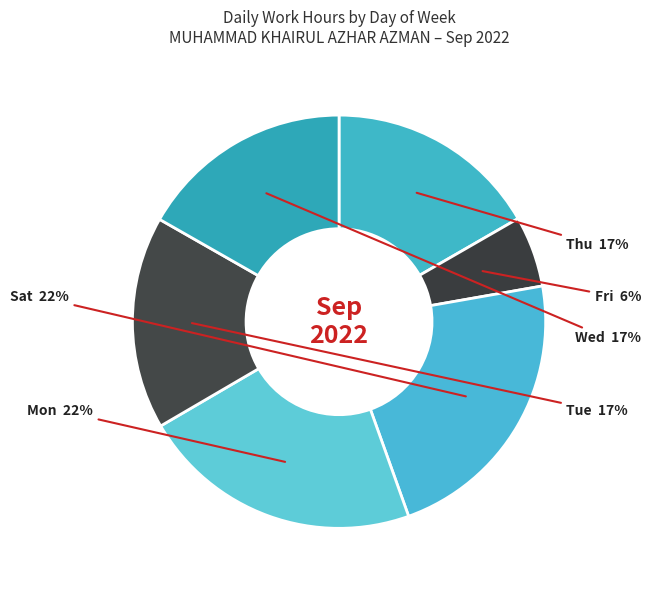

How many slices are in this pie chart?

6